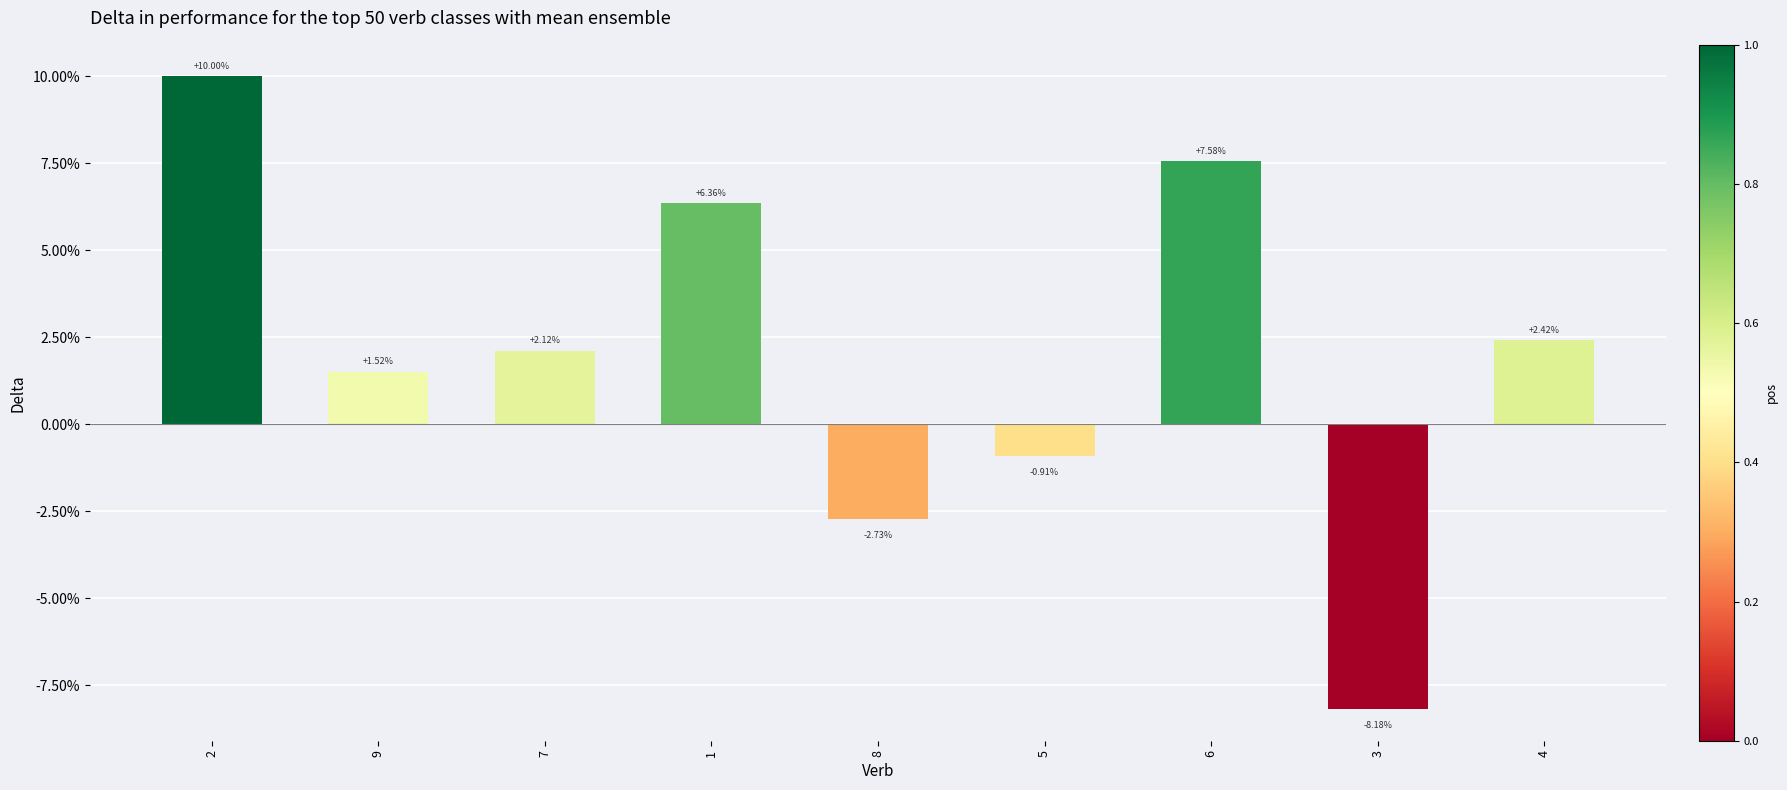

What is the difference between the second highest and second lowest values?

10.3